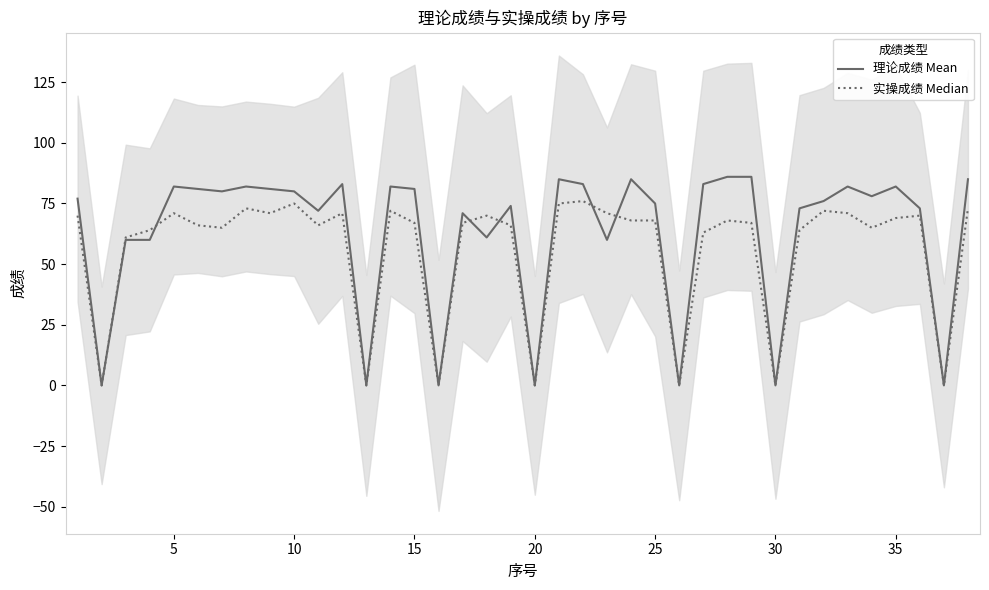

What is the highest value of the 理论成绩 Mean series?

86